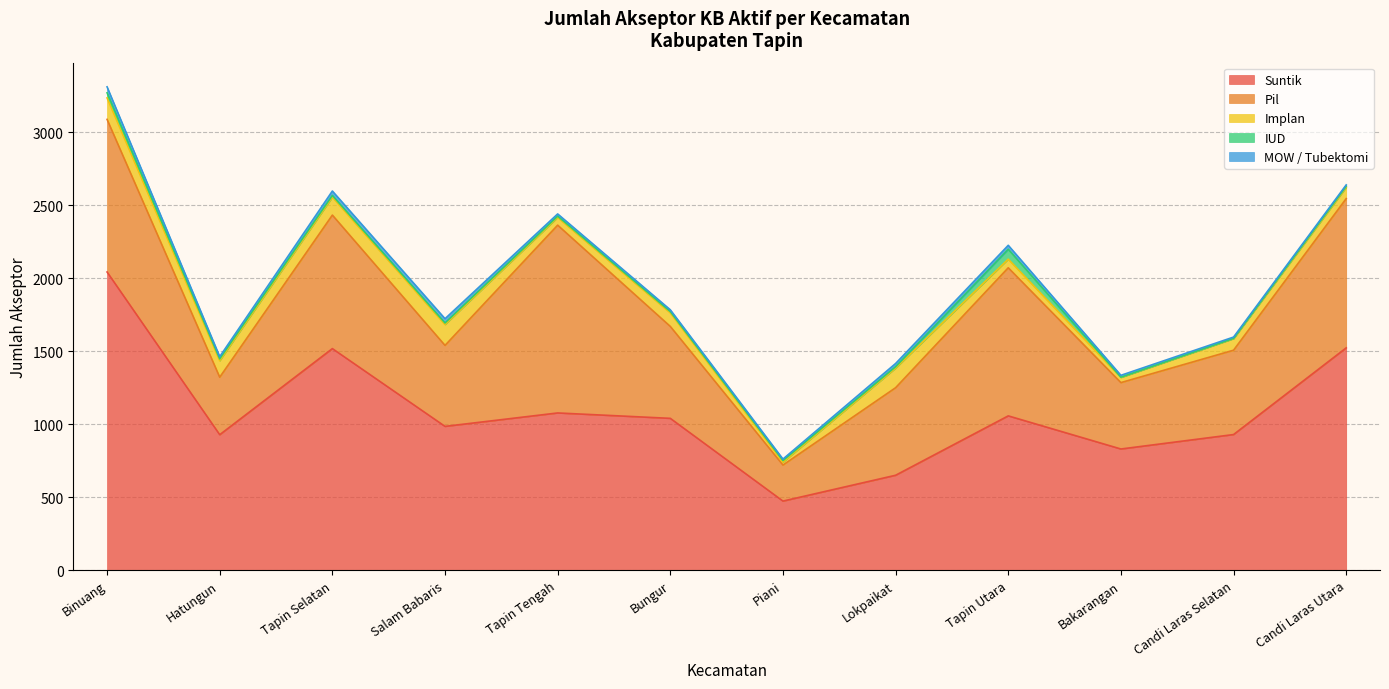

How many lines are shown in the chart?

5